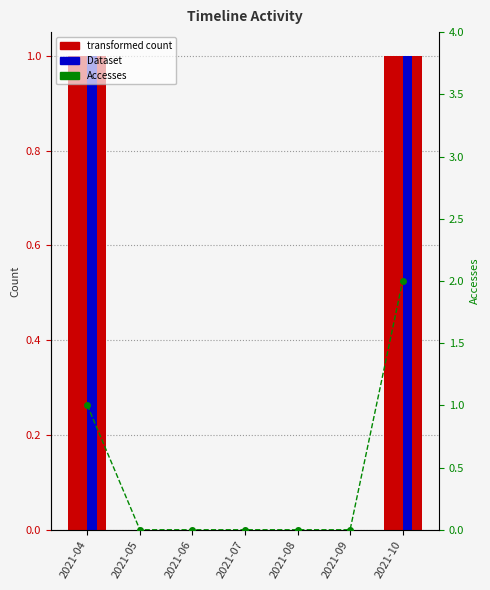

What is the sum of the Users values at 2021-10 and 2021-04?

2